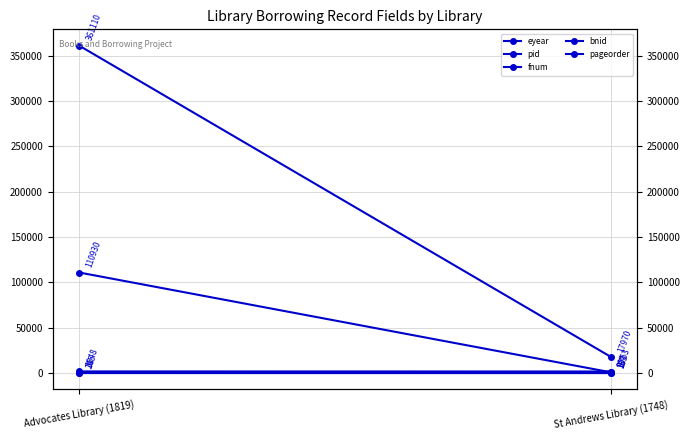

Which series has the largest total across all categories?

bnid